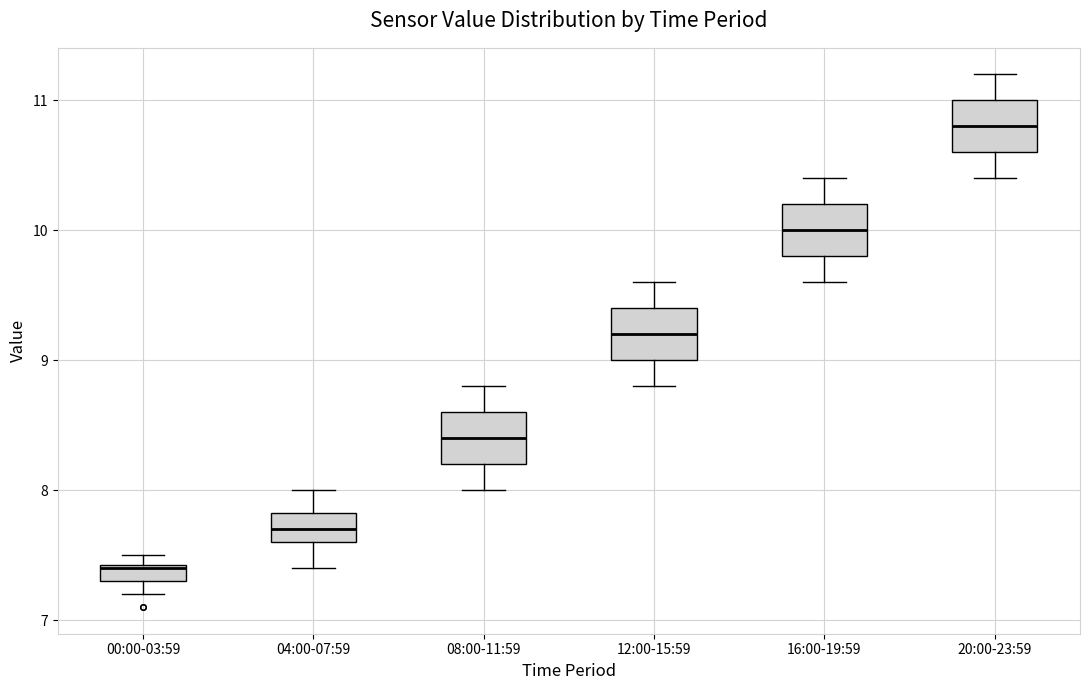

Which box has the highest median line?

20:00-23:59